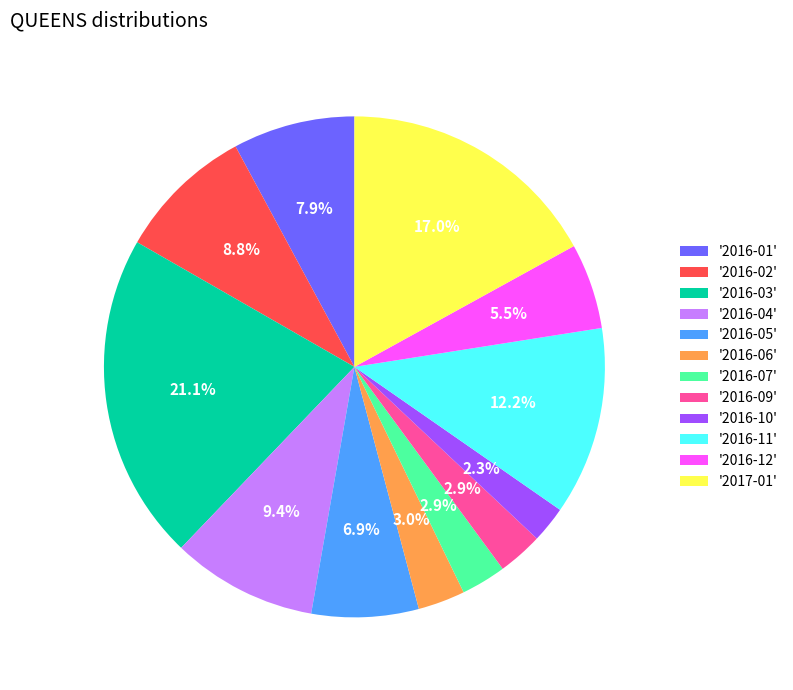

What percentage is NOT represented by '2016-03'?

78.9%